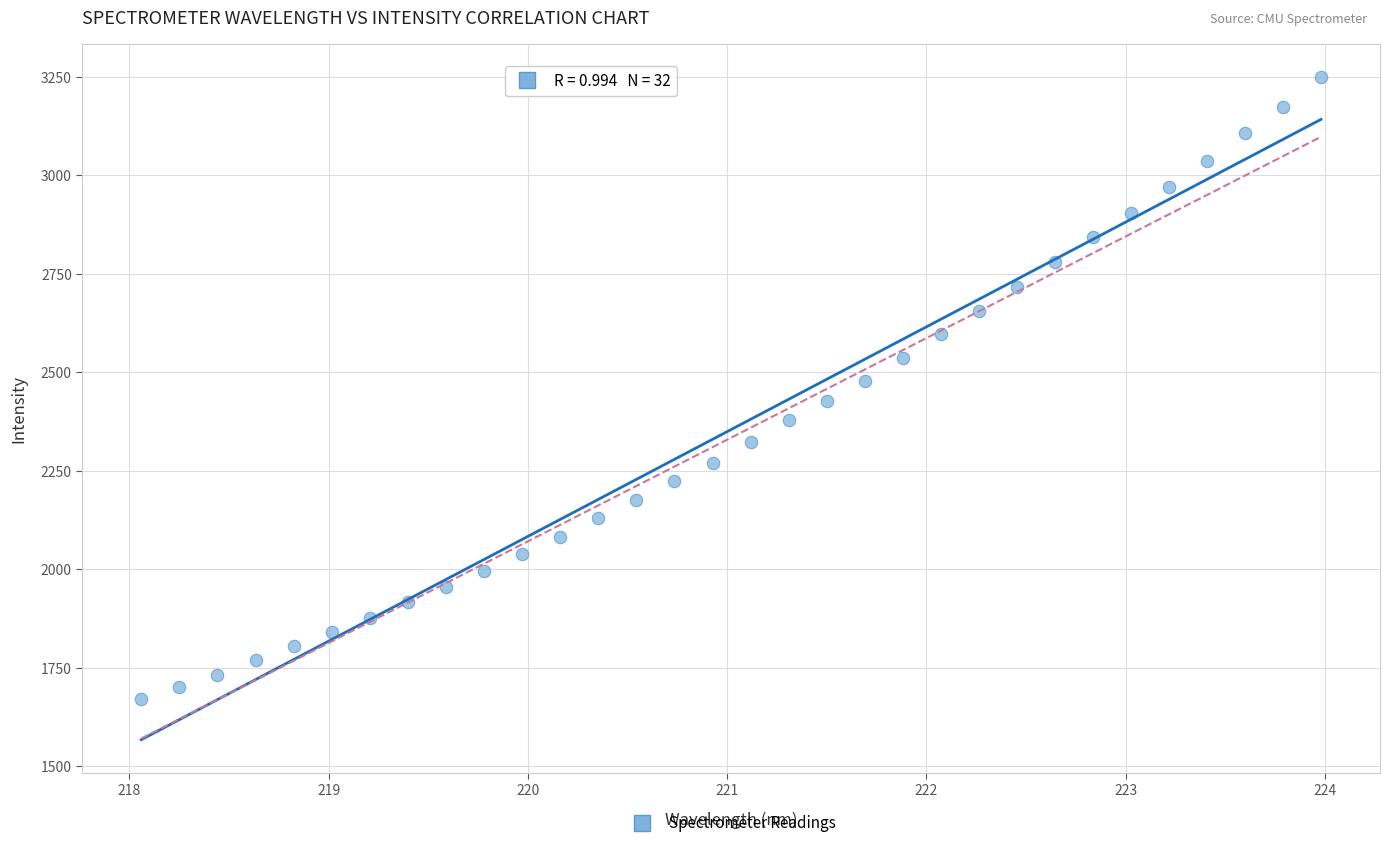

What is the range of Y values (max minus min)?

1578.5